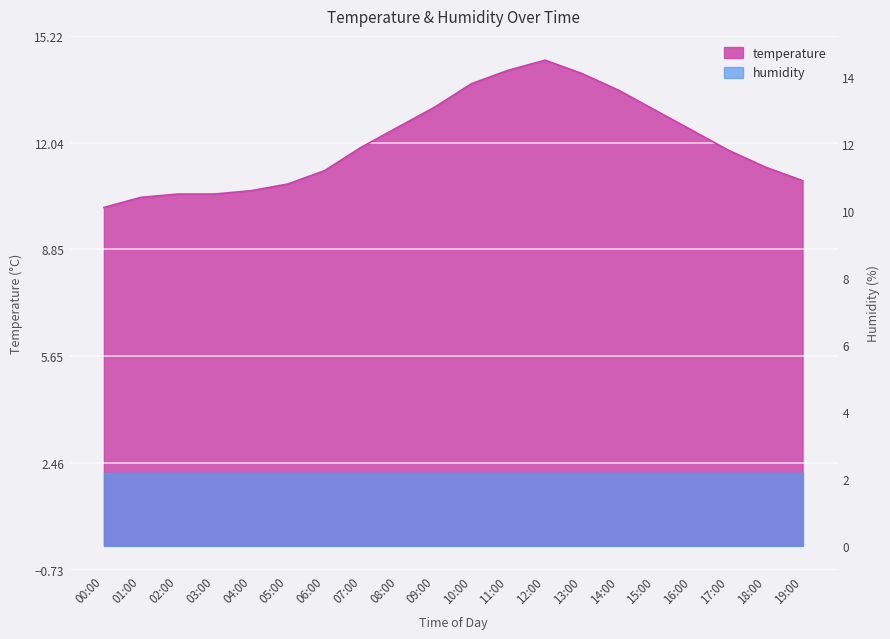

What is the label of the 19th point from the right?

01:00